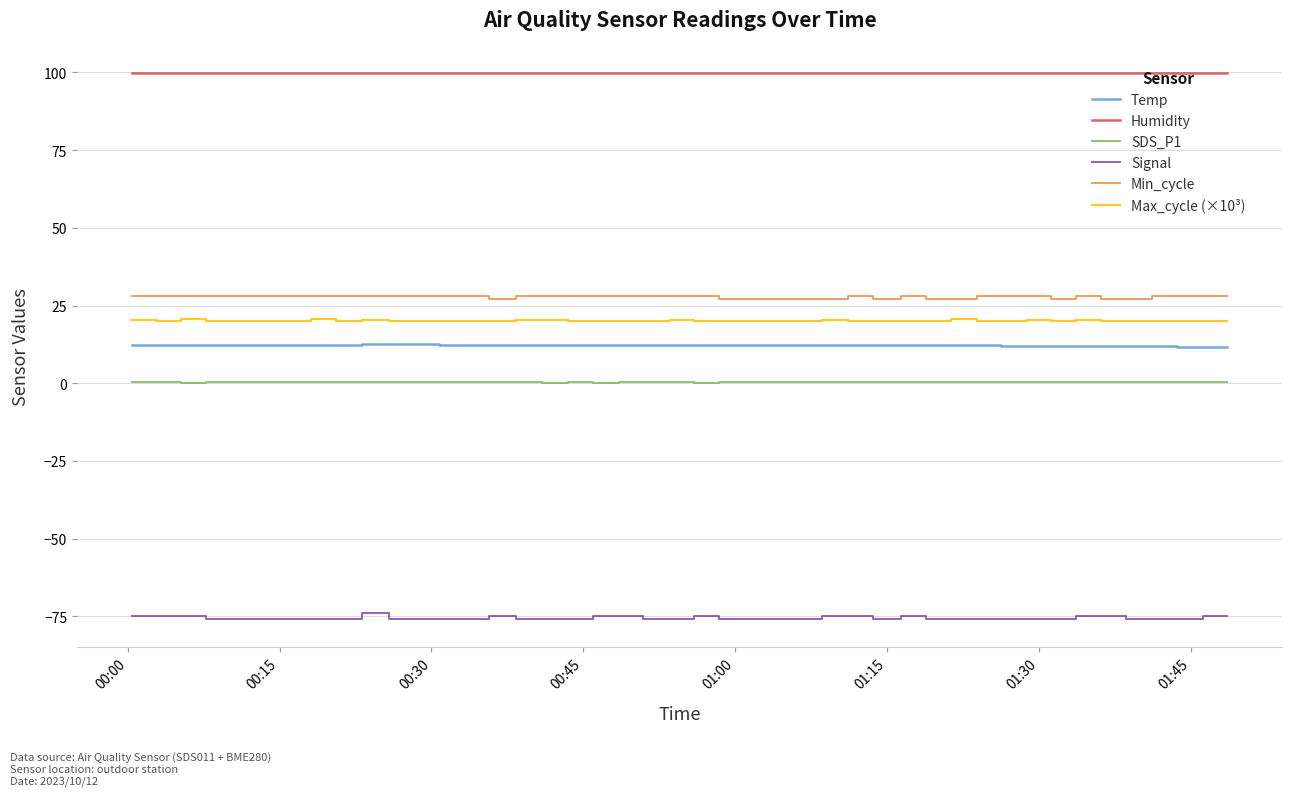

What is the minimum value shown in the chart?

-76.0